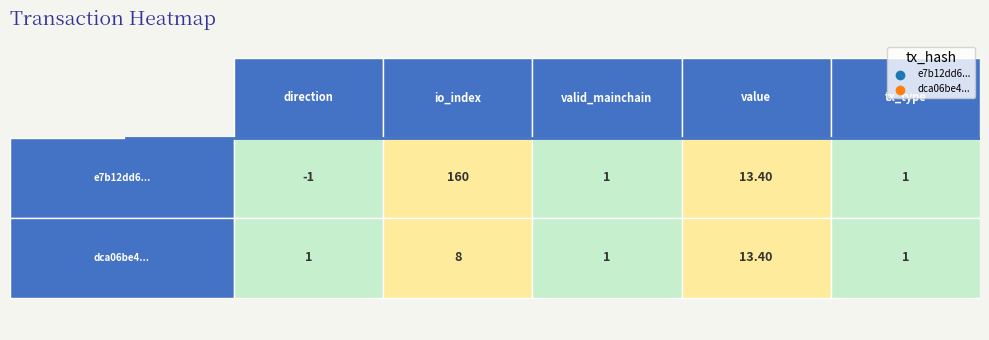

What is the total value across all series at 2?

2.0